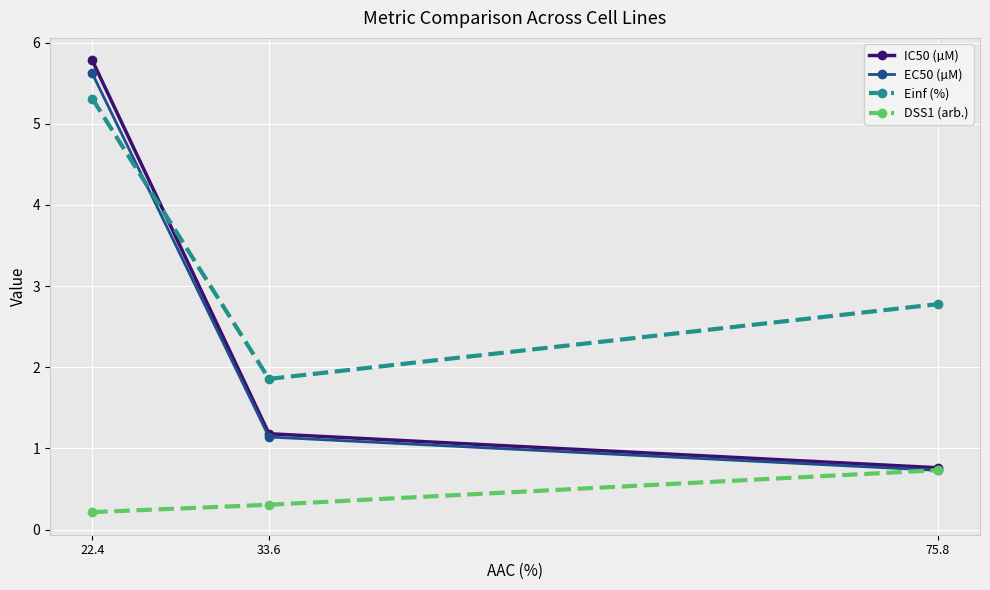

Is the value of DSS1 (arb.) at 22.4 greater than the value of IC50 (µM) at 75.8?

No